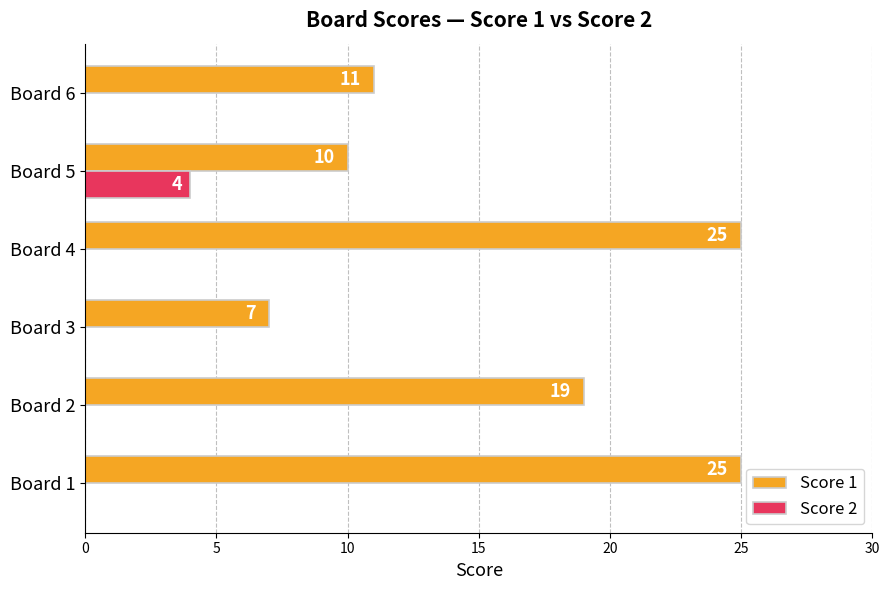

Is the value of Score 2 at Board 4 greater than the value of Score 1 at Board 4?

No